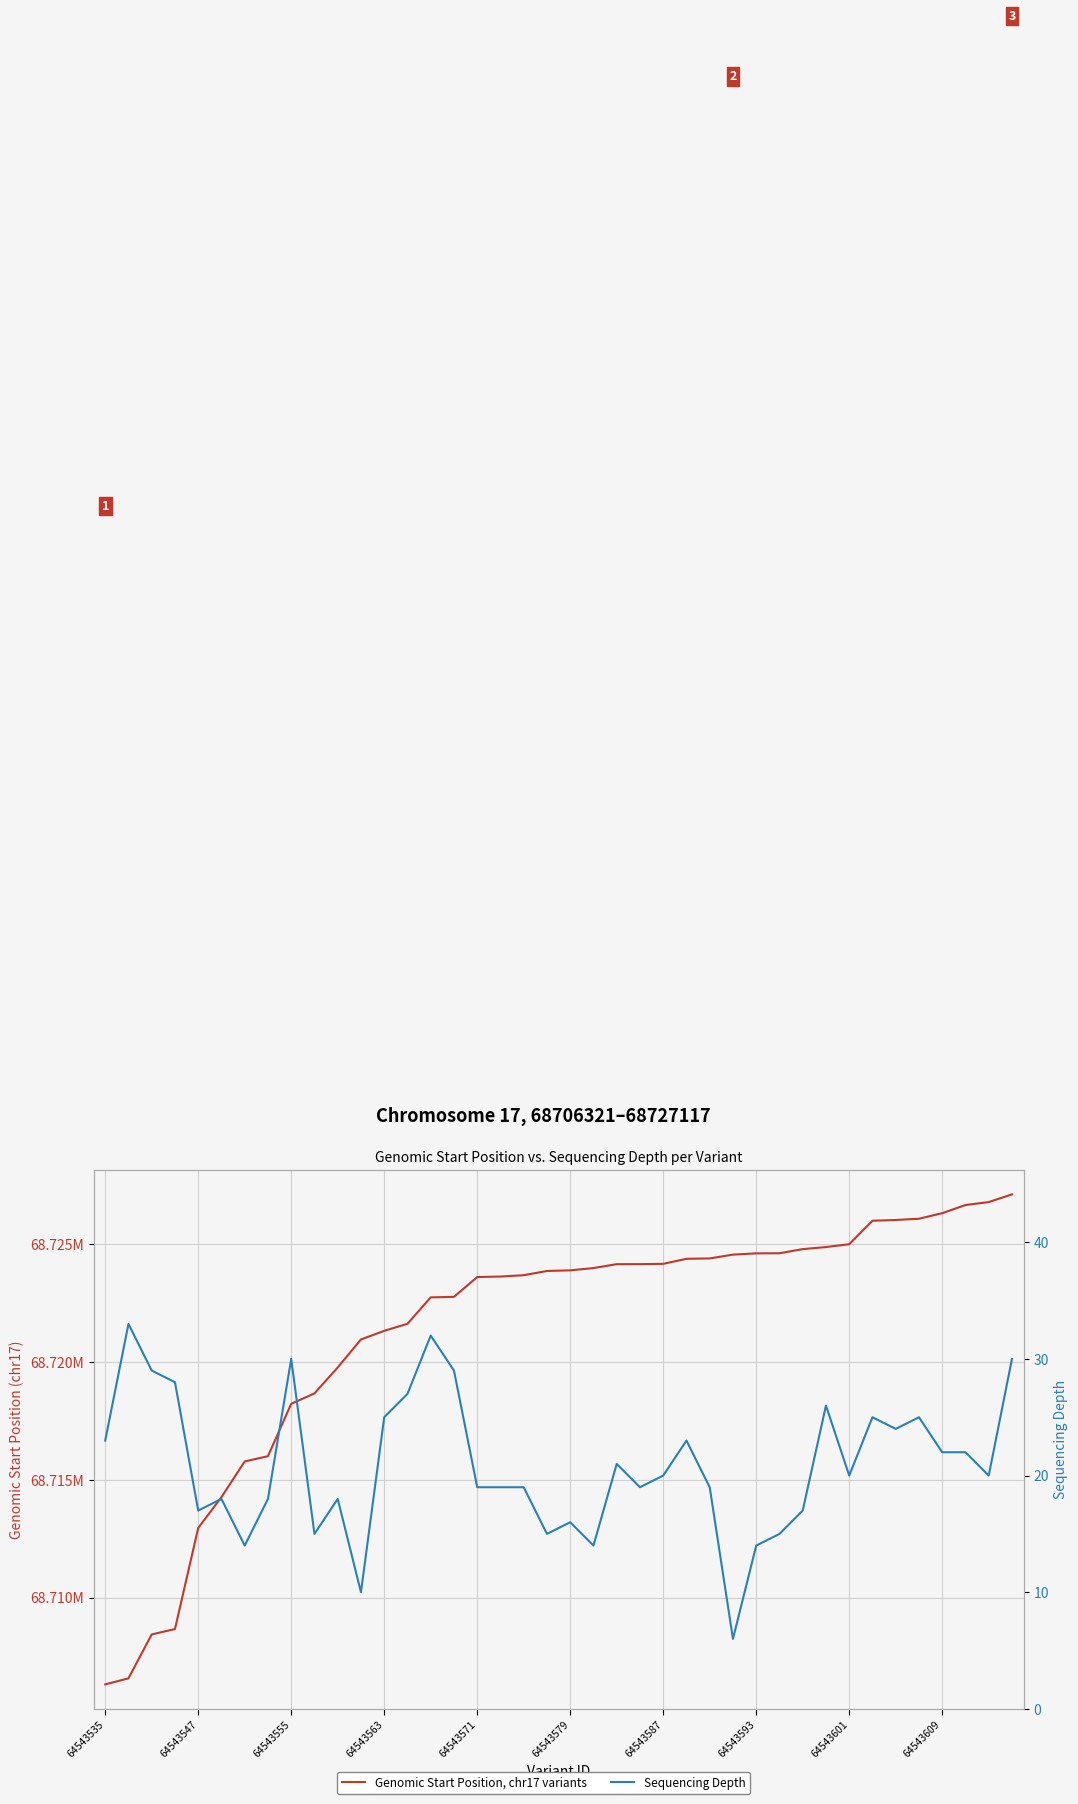

What are all the series names shown in the legend?

Genomic Start Position (chr17 variants), Sequencing Depth